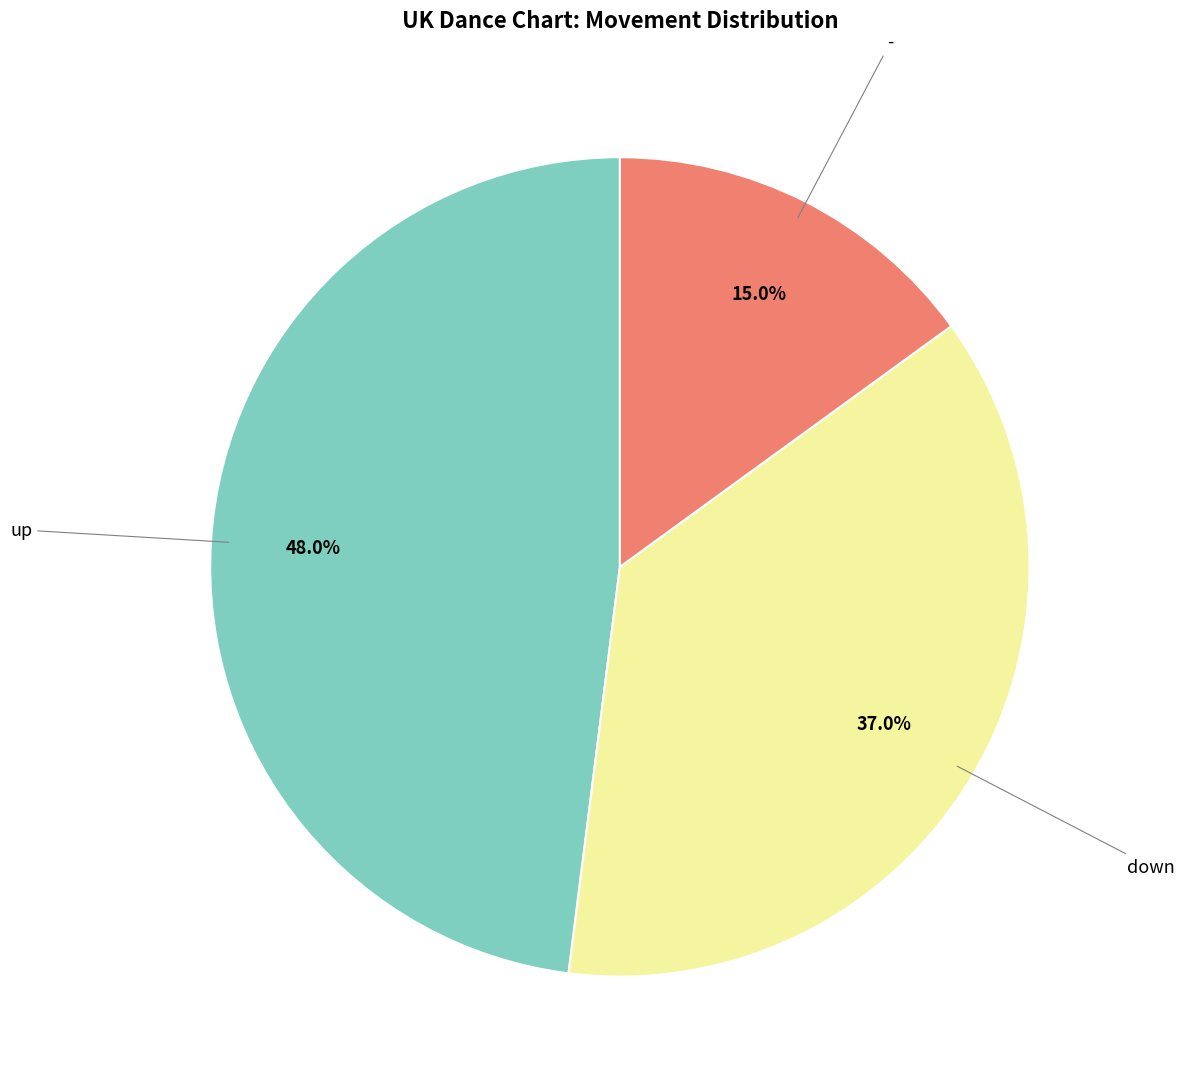

Is there a majority slice in this chart?

No